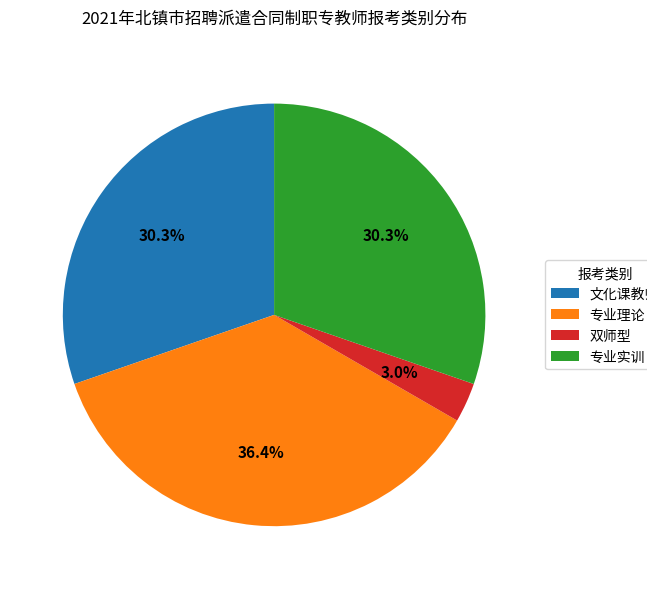

What is the total percentage of 专业理论 and 文化课教师?

66.7%